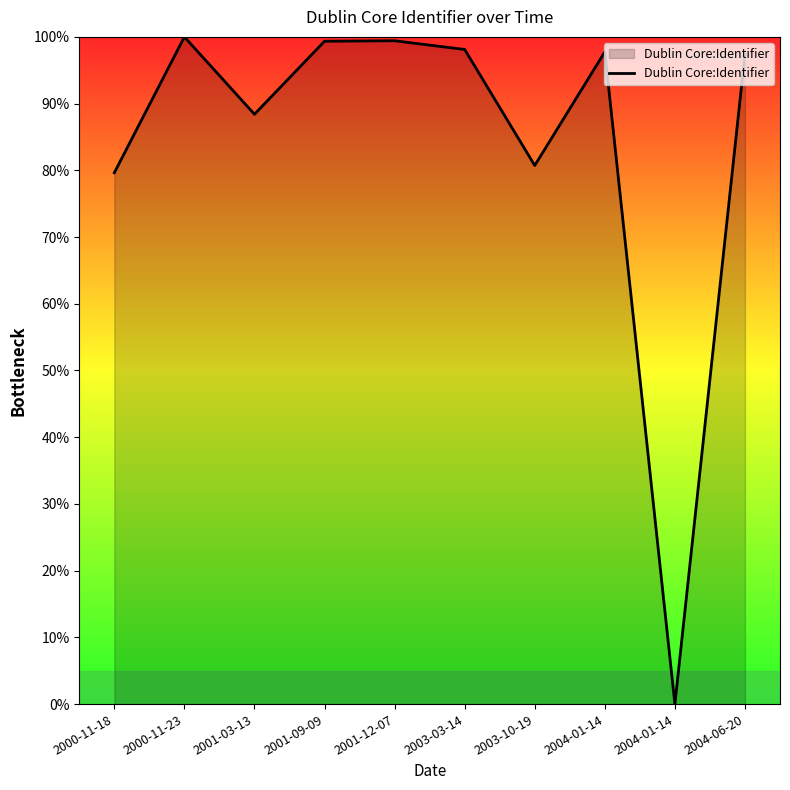

Is this an area chart (filled region under the line)?

Yes